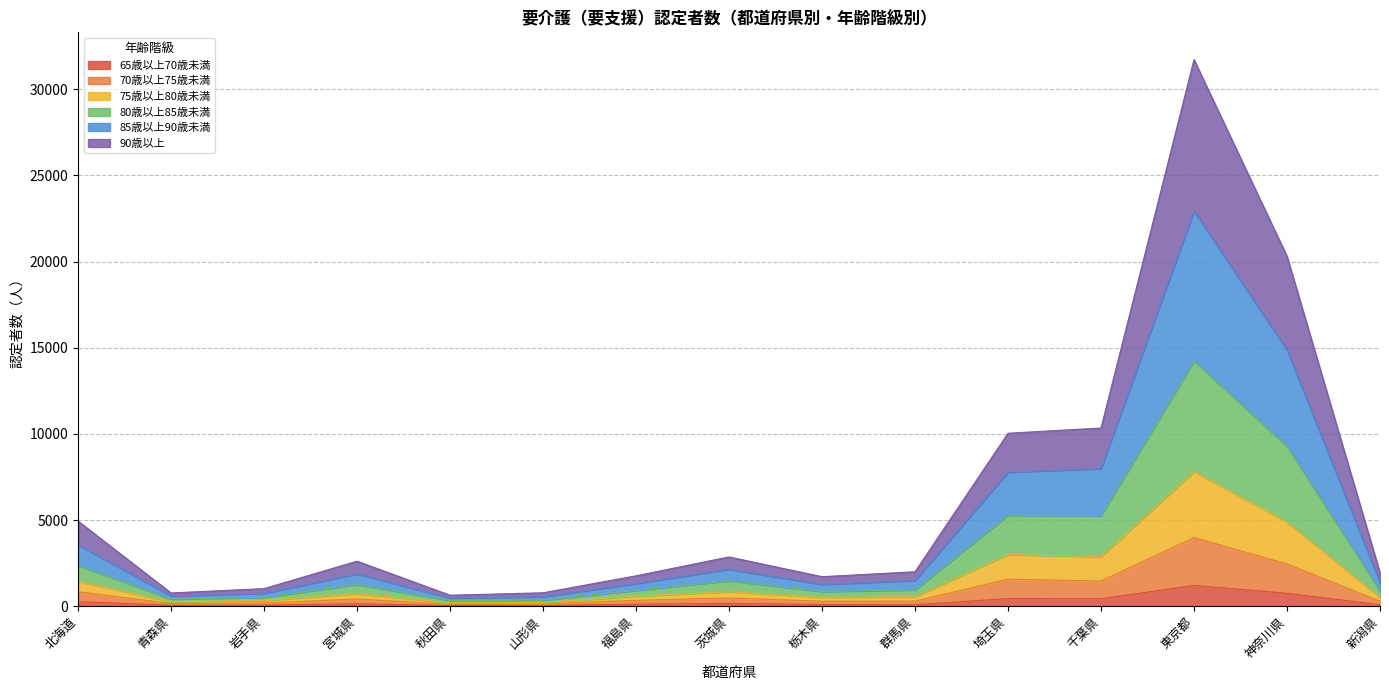

True or false: 75歳以上80歳未満 and 90歳以上 intersect in this chart.

False